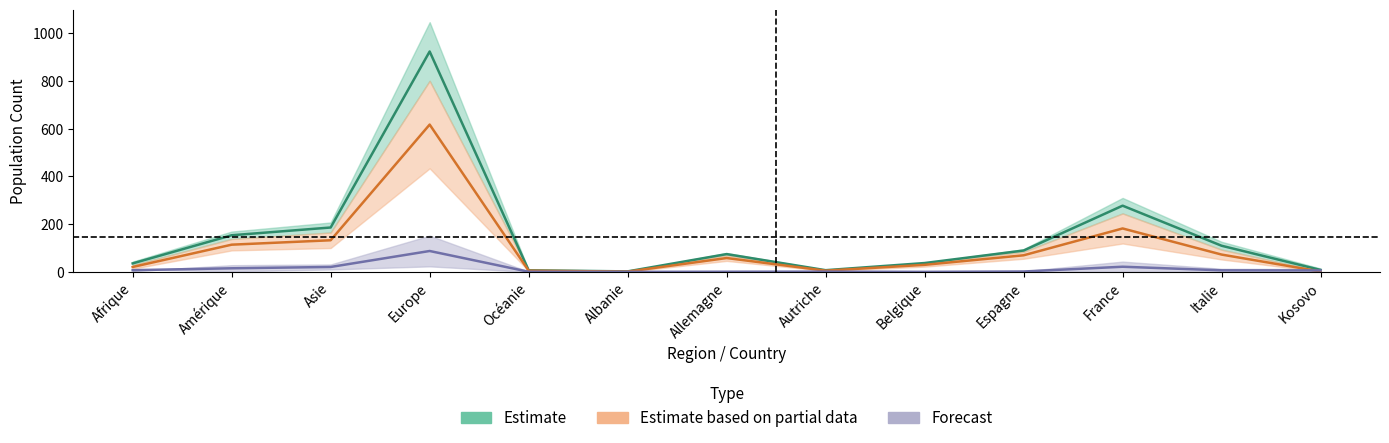

The Total population résidante series shows 37.0 at Belgique. True or false?

True